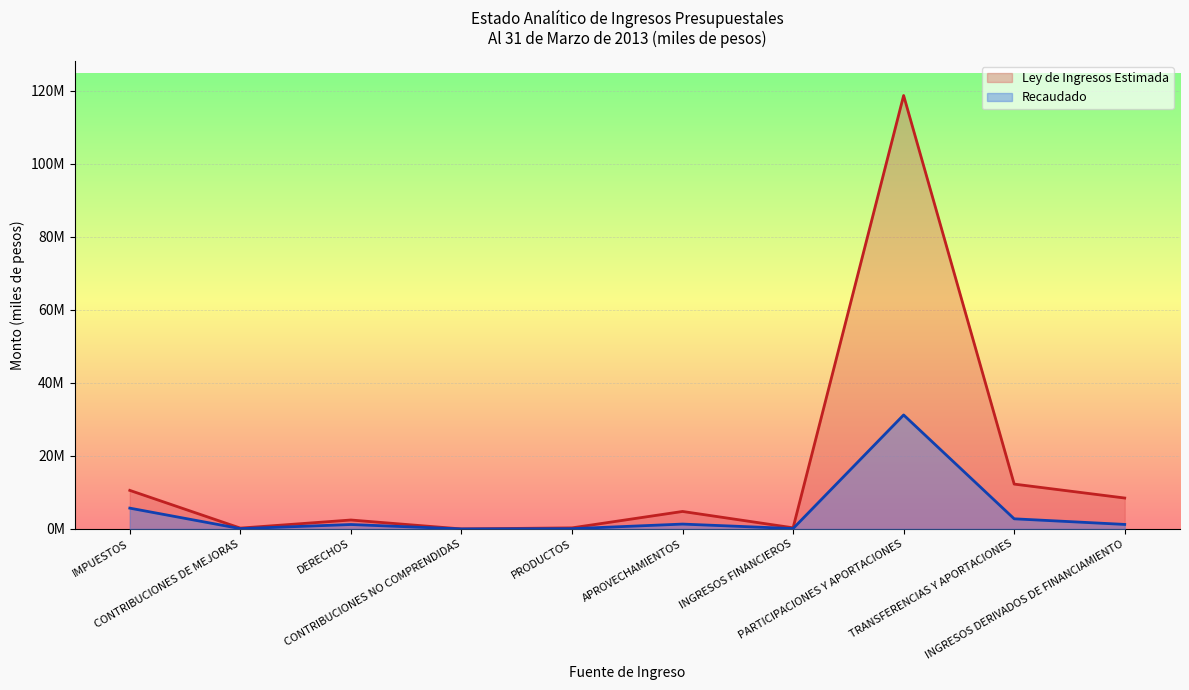

Which series has the largest total across all categories?

Ley de Ingresos Estimada